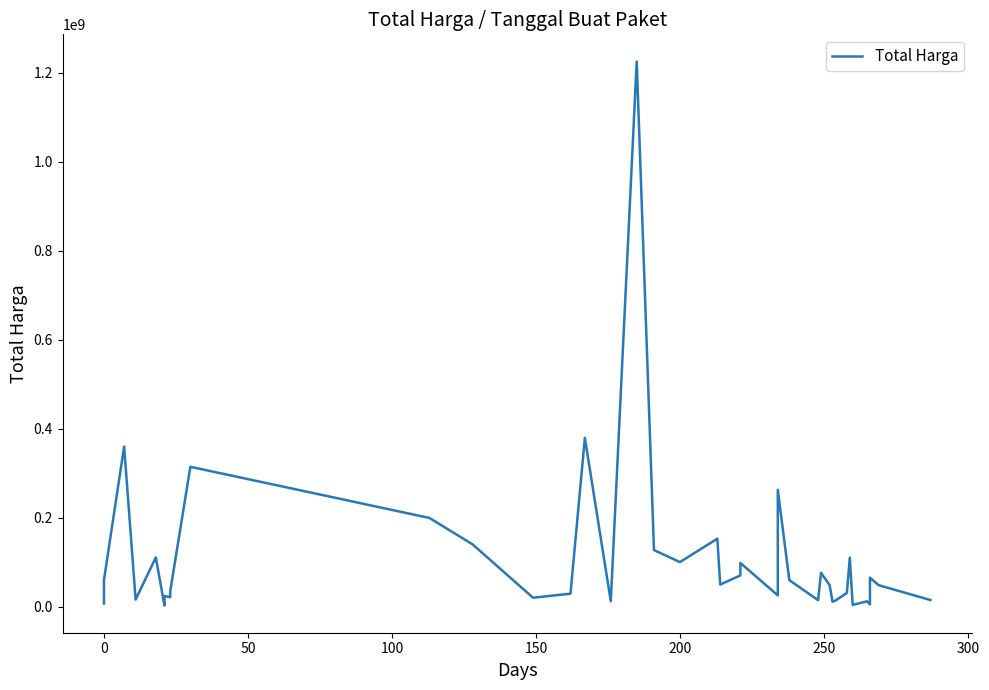

How many categories are shown in the chart?

40